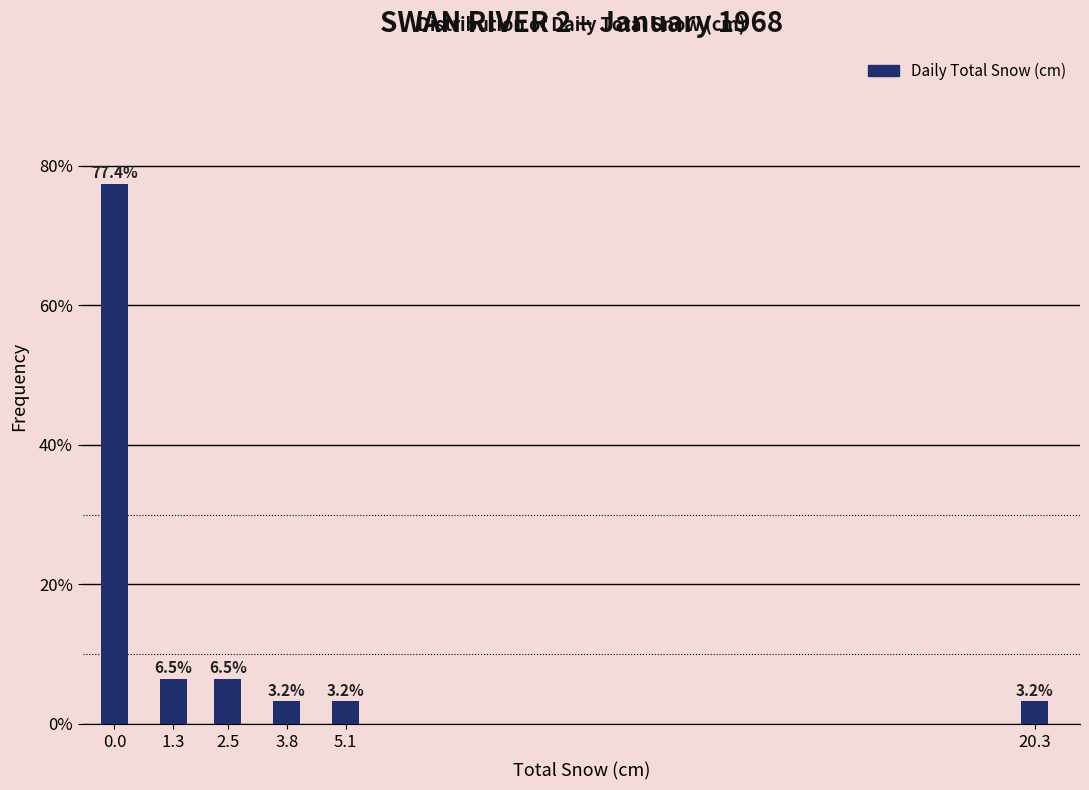

Reading left to right, list all the values displayed in this chart.

0.0=77.4	1.3=6.5	2.5=6.5	3.8=3.2	5.1=3.2	20.3=3.2